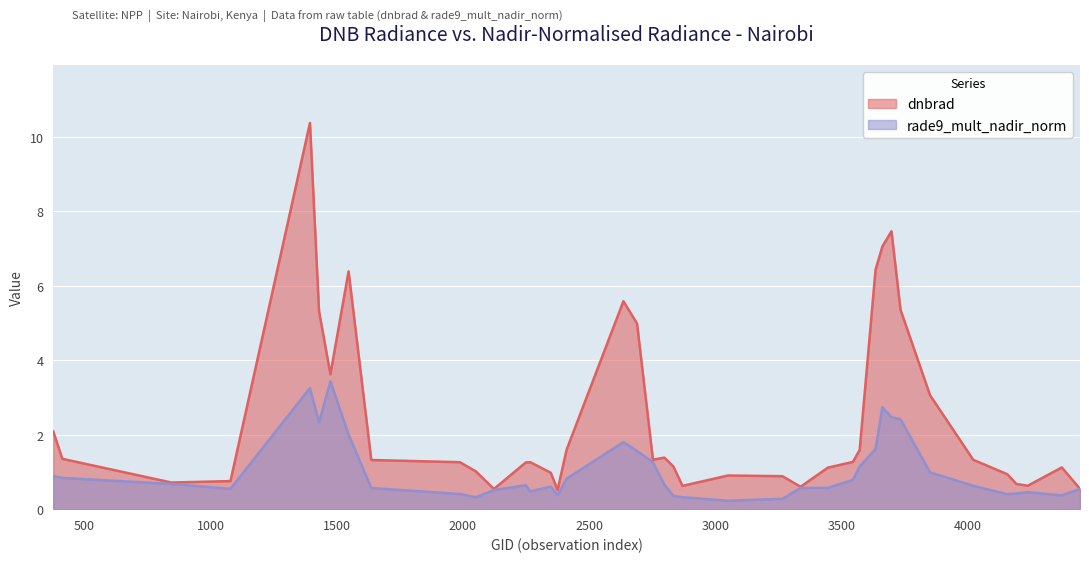

What is the maximum value for dnbrad?

10.4